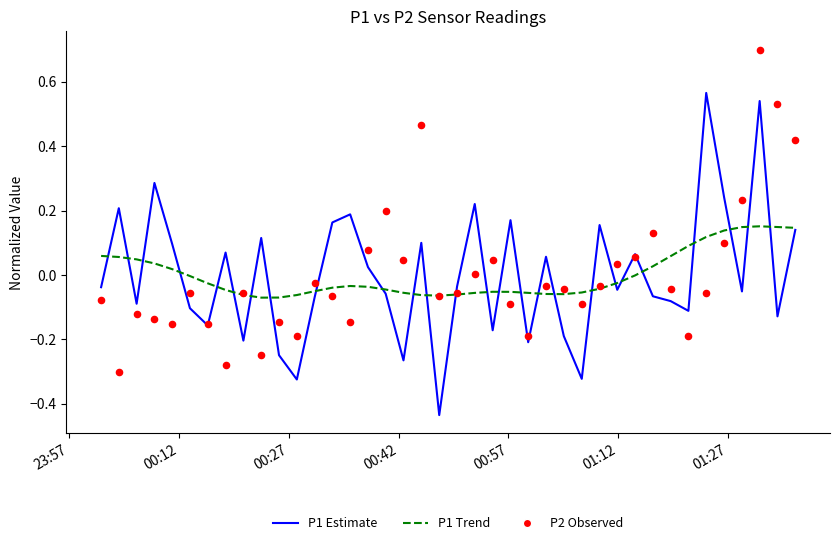

At how many categories does at least one series exceed 0?

29